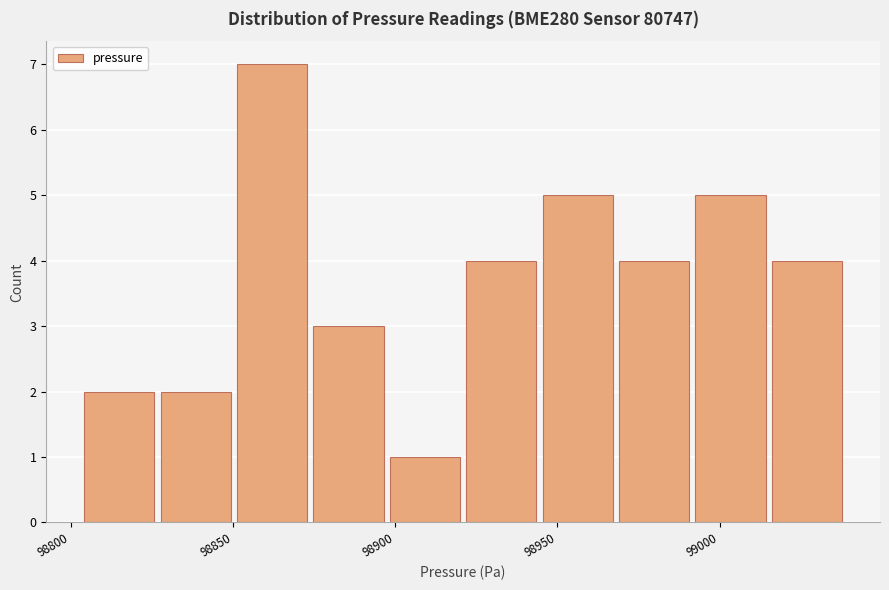

Which range on the x-axis has the tallest bar?

98850 to 98875